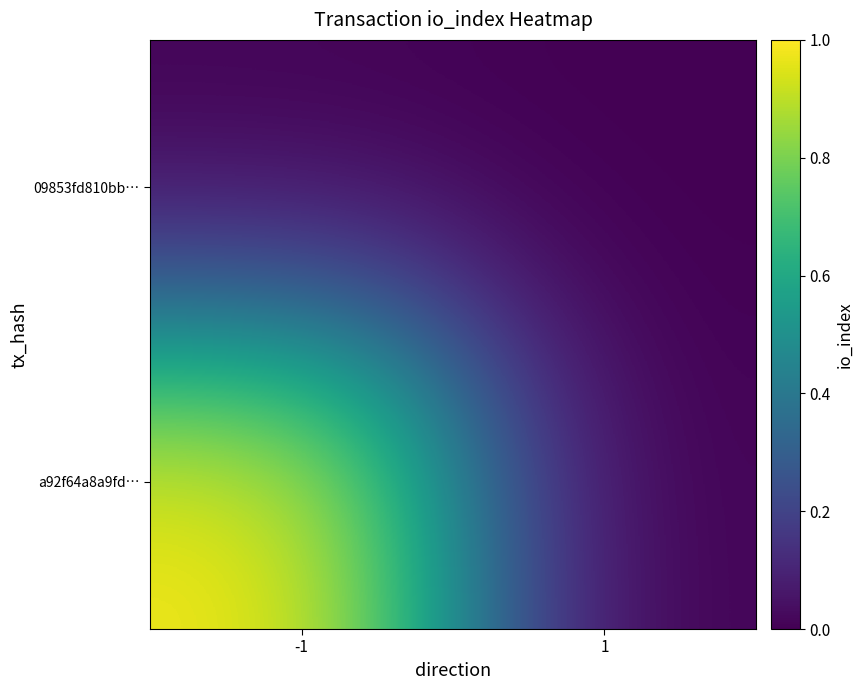

Reading left to right, extract all data points from this chart.

a92f64a8a9fd…: -1=1	1=0
09853fd810bb…: -1=0	1=0